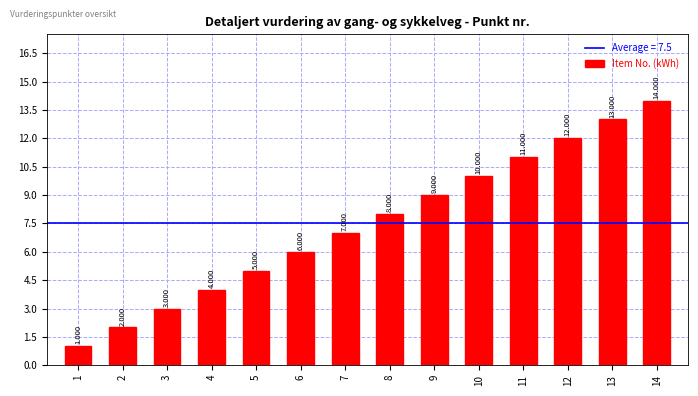

What is the difference between the maximum and minimum values?

13